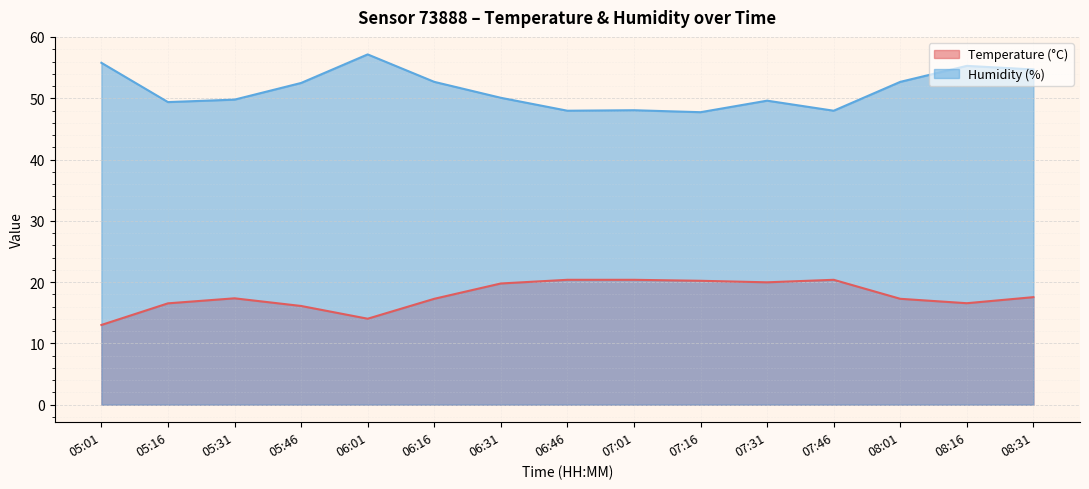

What is the label of the 8th point from the left?

06:46